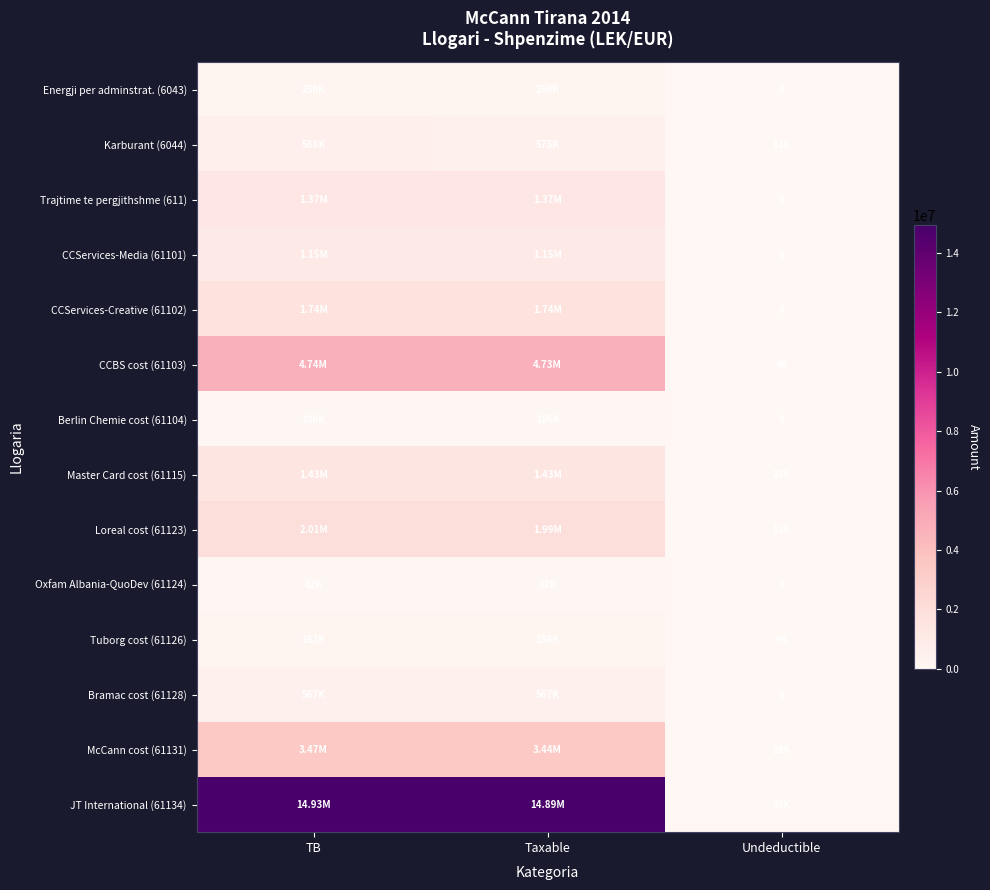

Where is Loreal cost (61123) nearest to the value 1014431?

Taxable